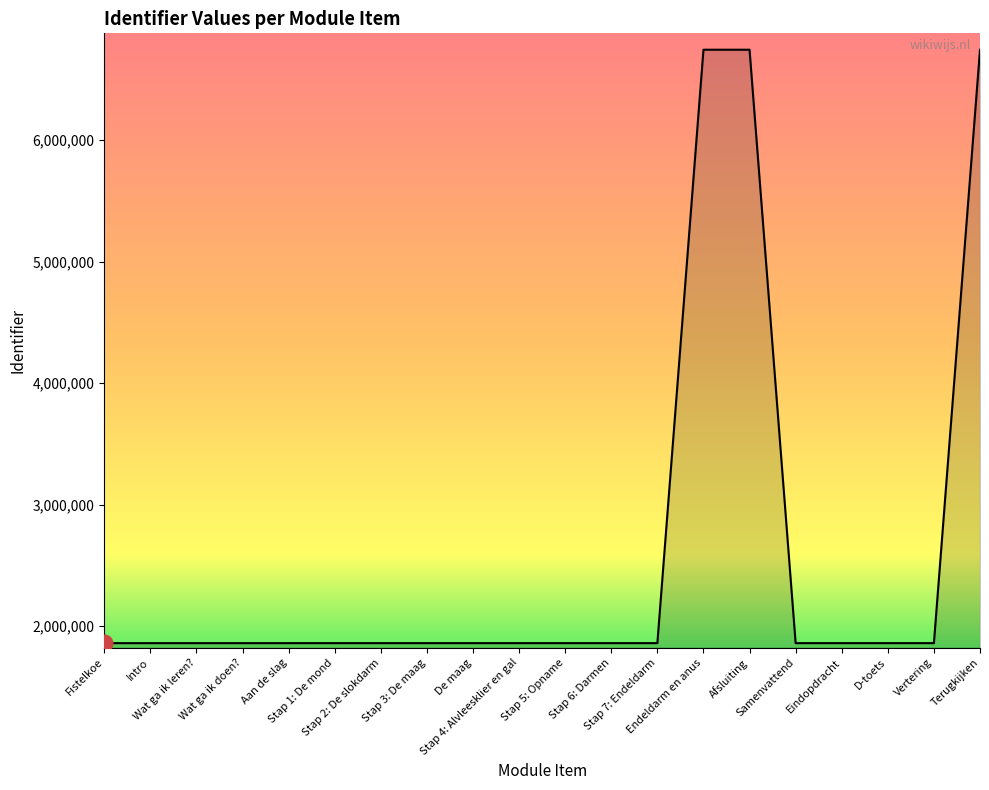

How many values are below 1859014?

10